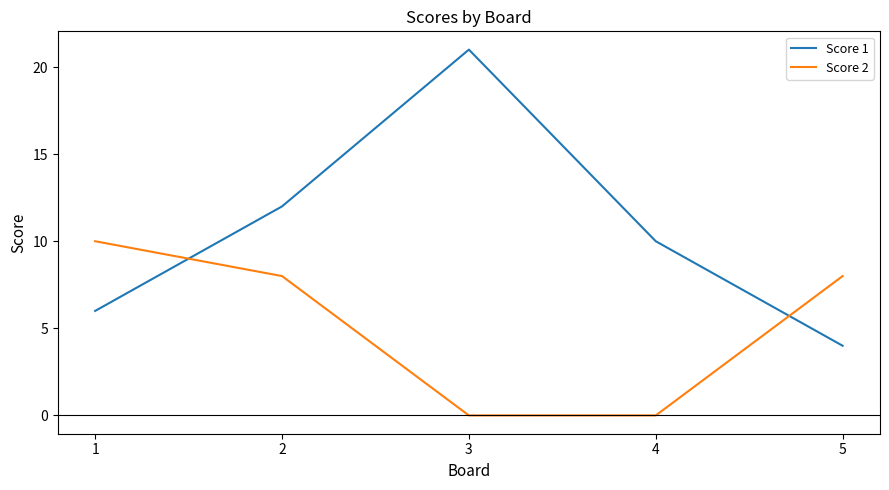

Reading left to right, extract all data points from this chart.

Score 1: 6	12	21	10	4
Score 2: 10	8	0	0	8